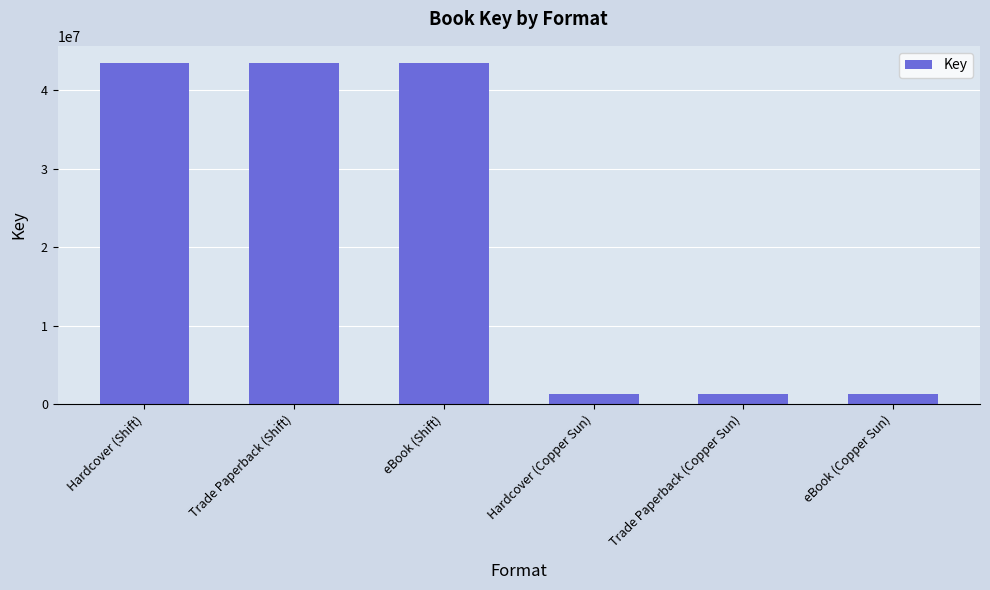

Reading right to left, what are all the values shown in this chart?

eBook (Copper Sun)=1248441	Trade Paperback (Copper Sun)=1248441	Hardcover (Copper Sun)=1248441	eBook (Shift)=43468232	Trade Paperback (Shift)=43468232	Hardcover (Shift)=43468232